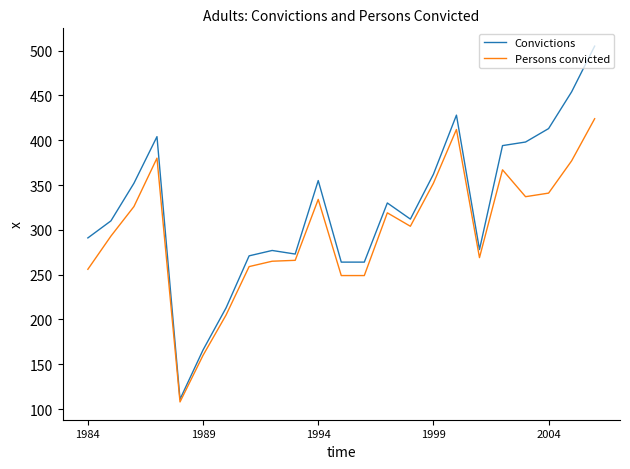

Which series has the largest total across all categories?

Convictions